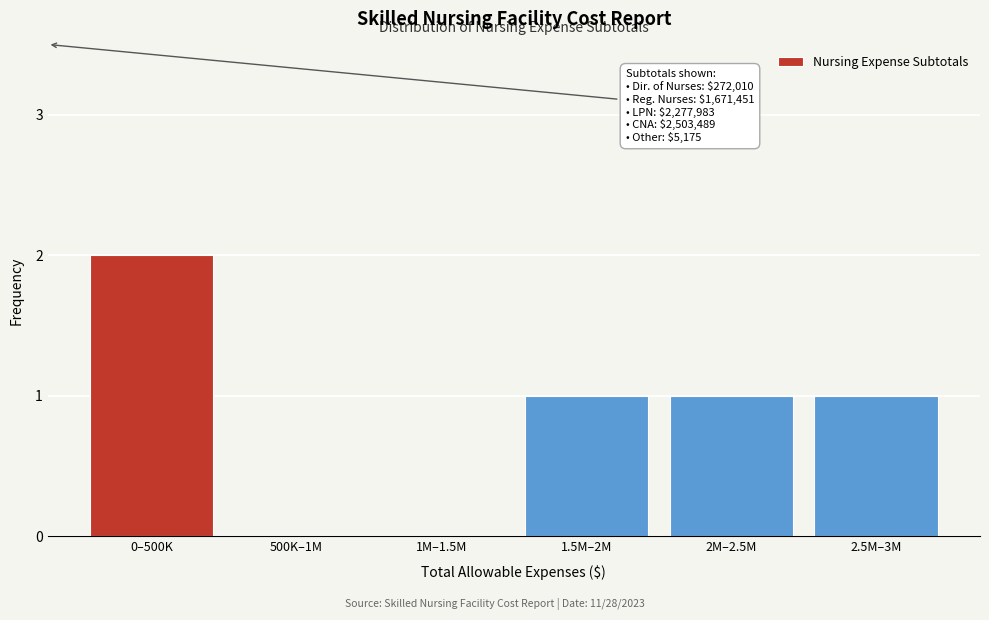

Reading right to left, extract all data points from this chart.

2.5M–3M=1	2M–2.5M=1	1.5M–2M=1	1M–1.5M=0	500K–1M=0	0–500K=2